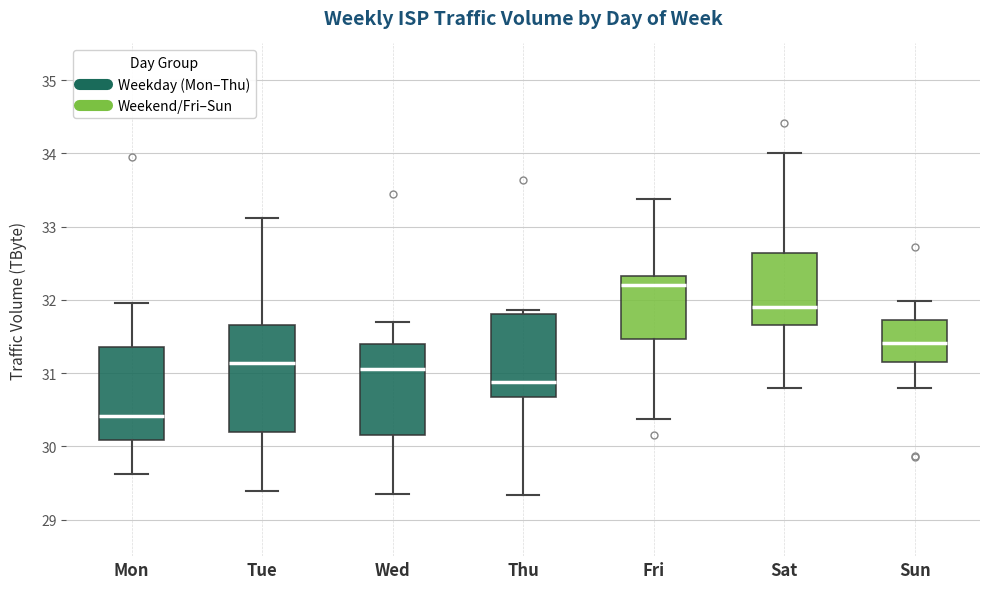

Where is the upper edge of the box for Thu on the y-axis? The values are not printed on the chart, so give them approximately, as read against the axis.

31.8